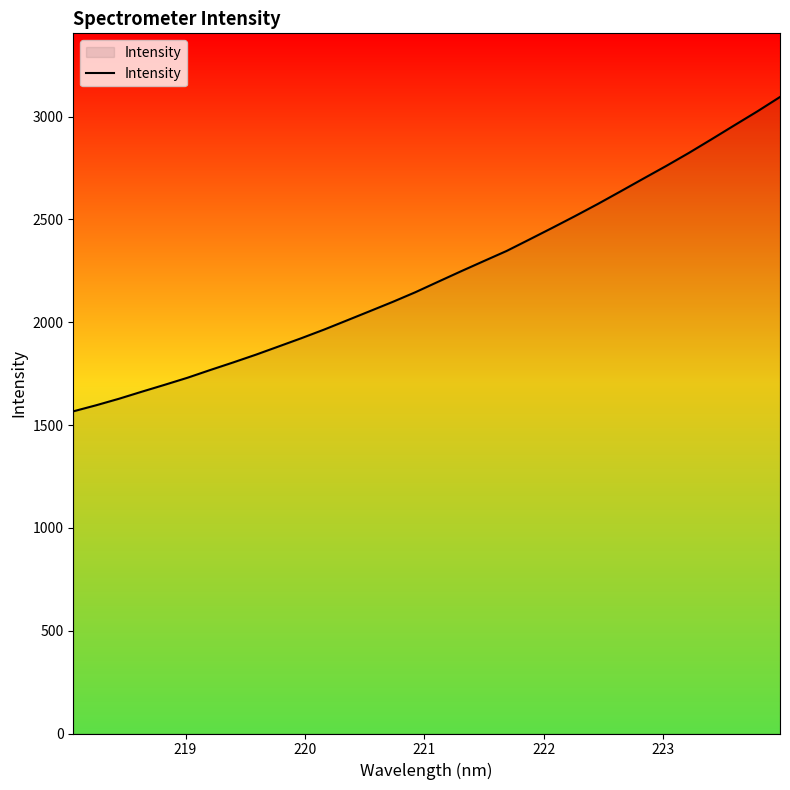

What is the maximum value shown in the chart?

3095.2